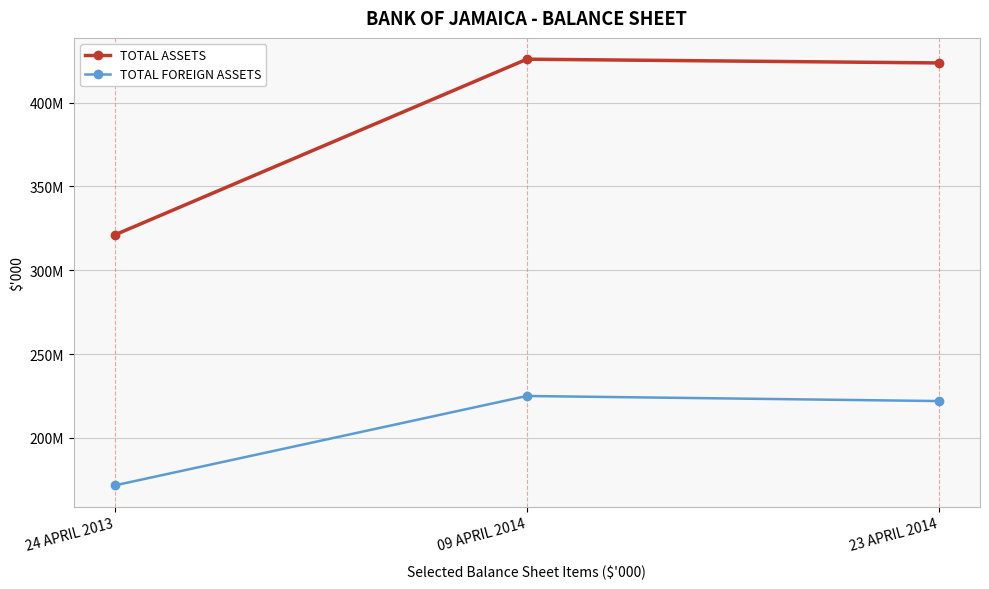

Is the value of TOTAL FOREIGN ASSETS at 23 APRIL 2014 greater than the value of TOTAL ASSETS at 09 APRIL 2014?

No